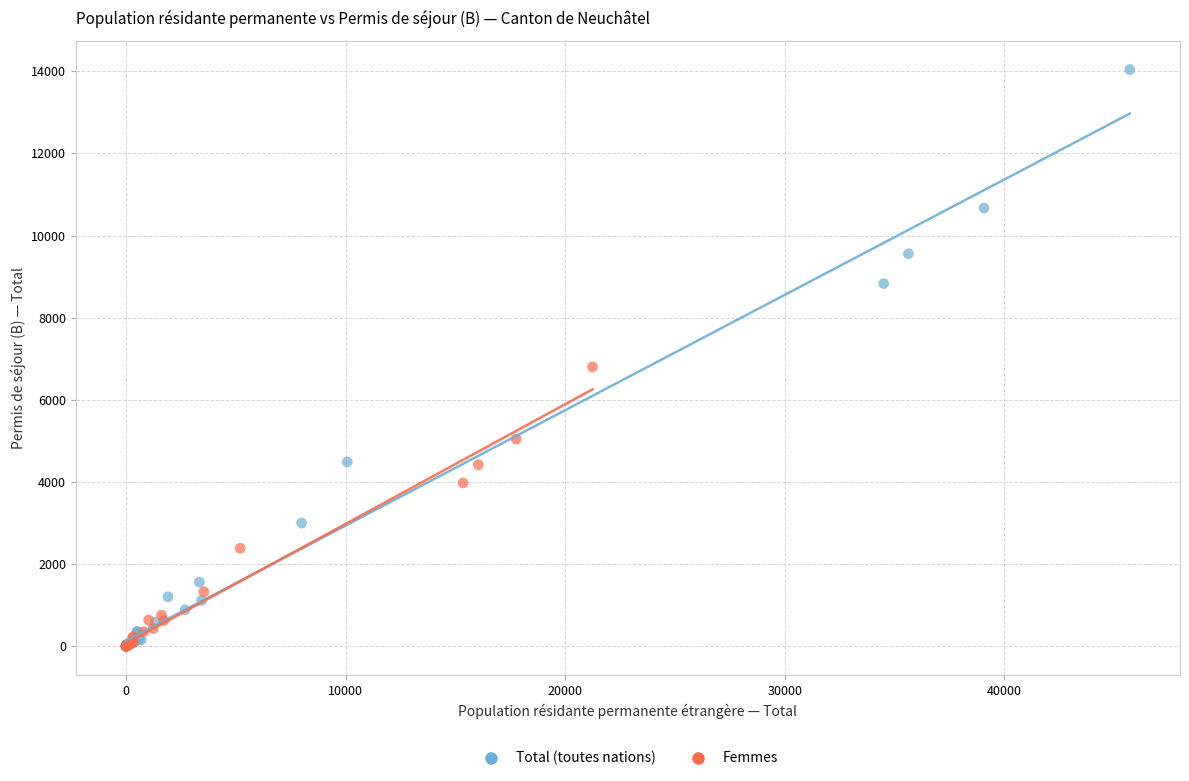

Which series contains the highest Y value?

Total (toutes nations)